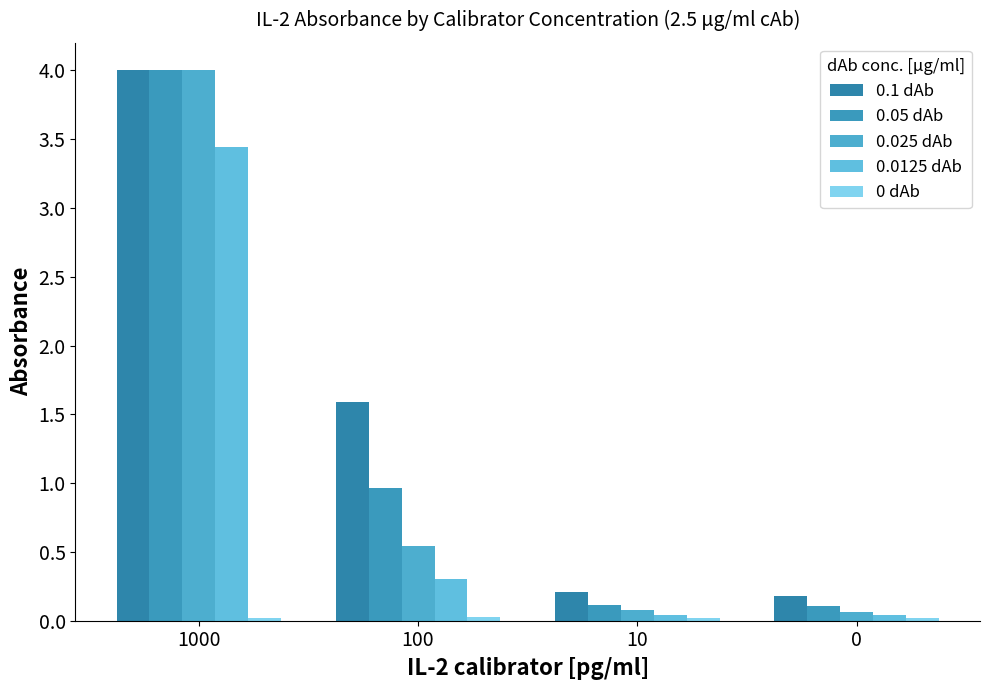

Is it true that 0.025 dAb equals 0.1 at 0?

False